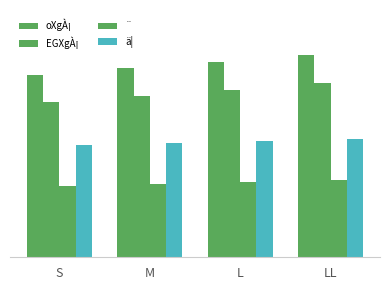

Does the chart contain any negative values?

No